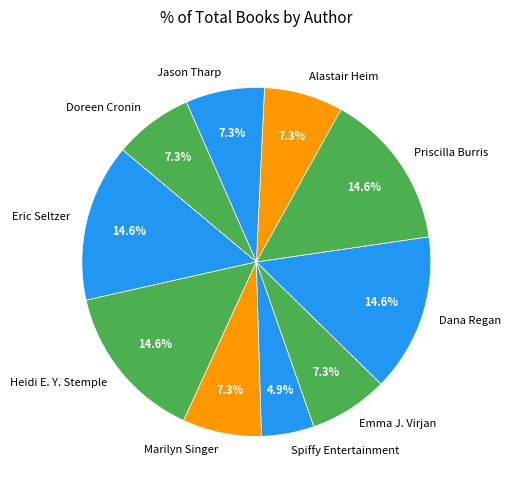

What percentage do Alastair Heim and Marilyn Singer together represent?

14.6%